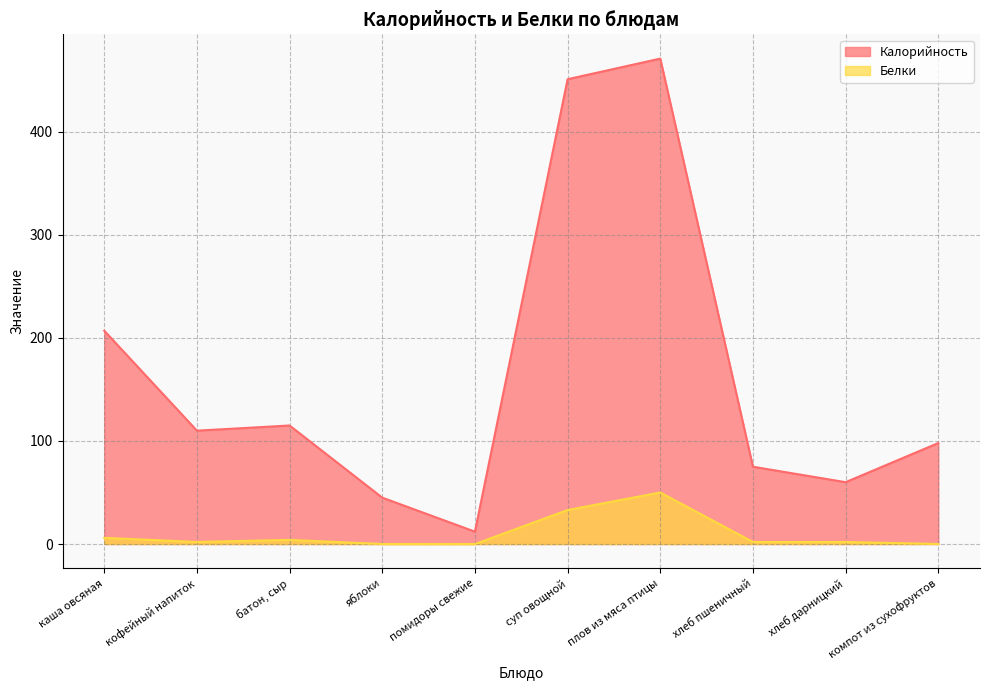

At хлеб дарницкий, list the series in order from largest to smallest.

Калорийность, Белки